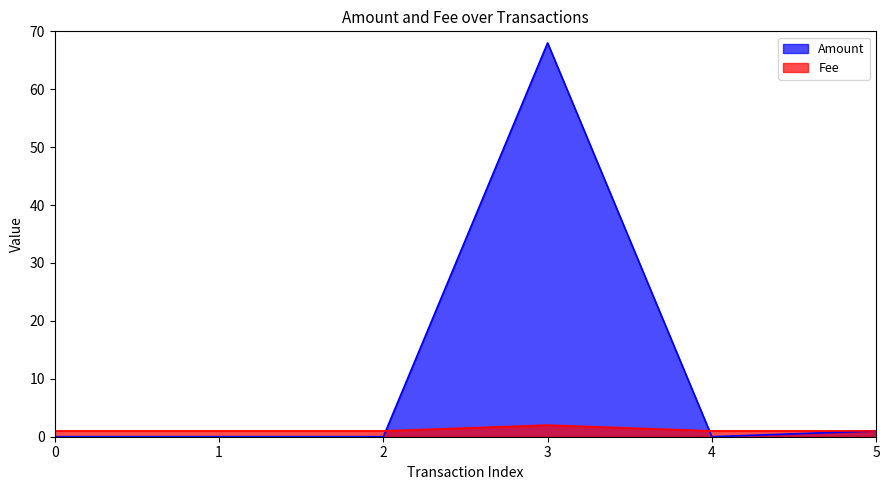

Which category has the highest value in the Amount series?

3